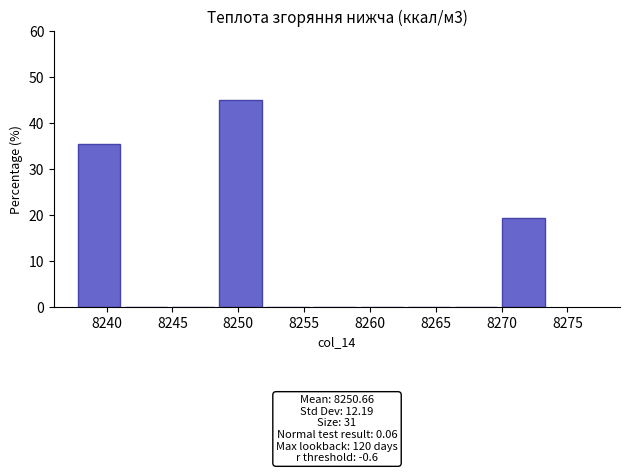

Which range on the x-axis has the tallest bar?

8248.5 to 8252.0